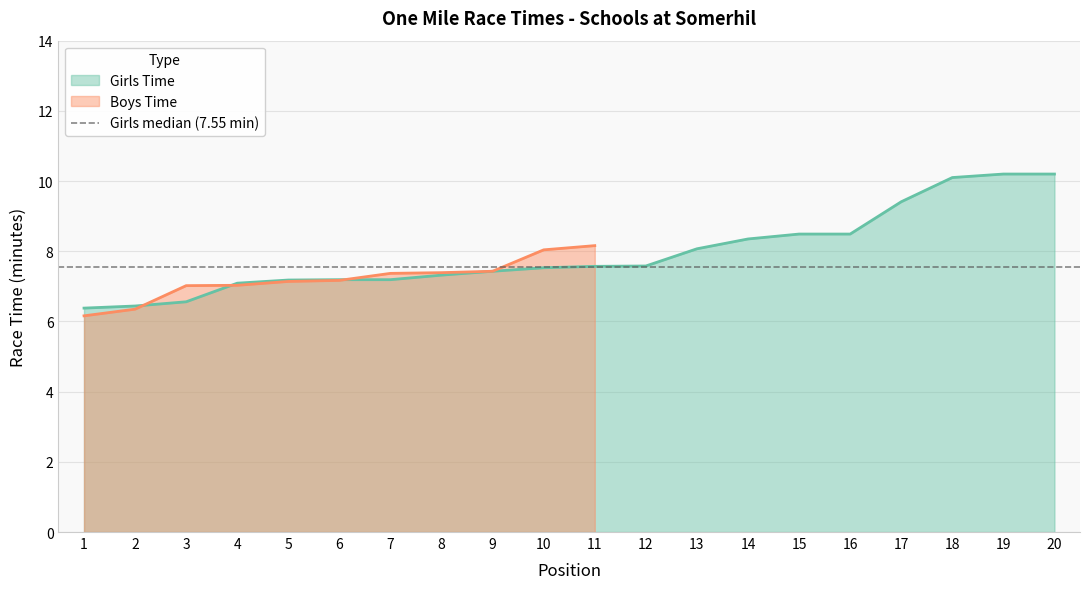

Rank the categories by value from highest to lowest.

19, 20, 18, 17, 15, 16, 14, 13, 12, 11, 10, 9, 8, 6, 7, 5, 4, 3, 2, 1